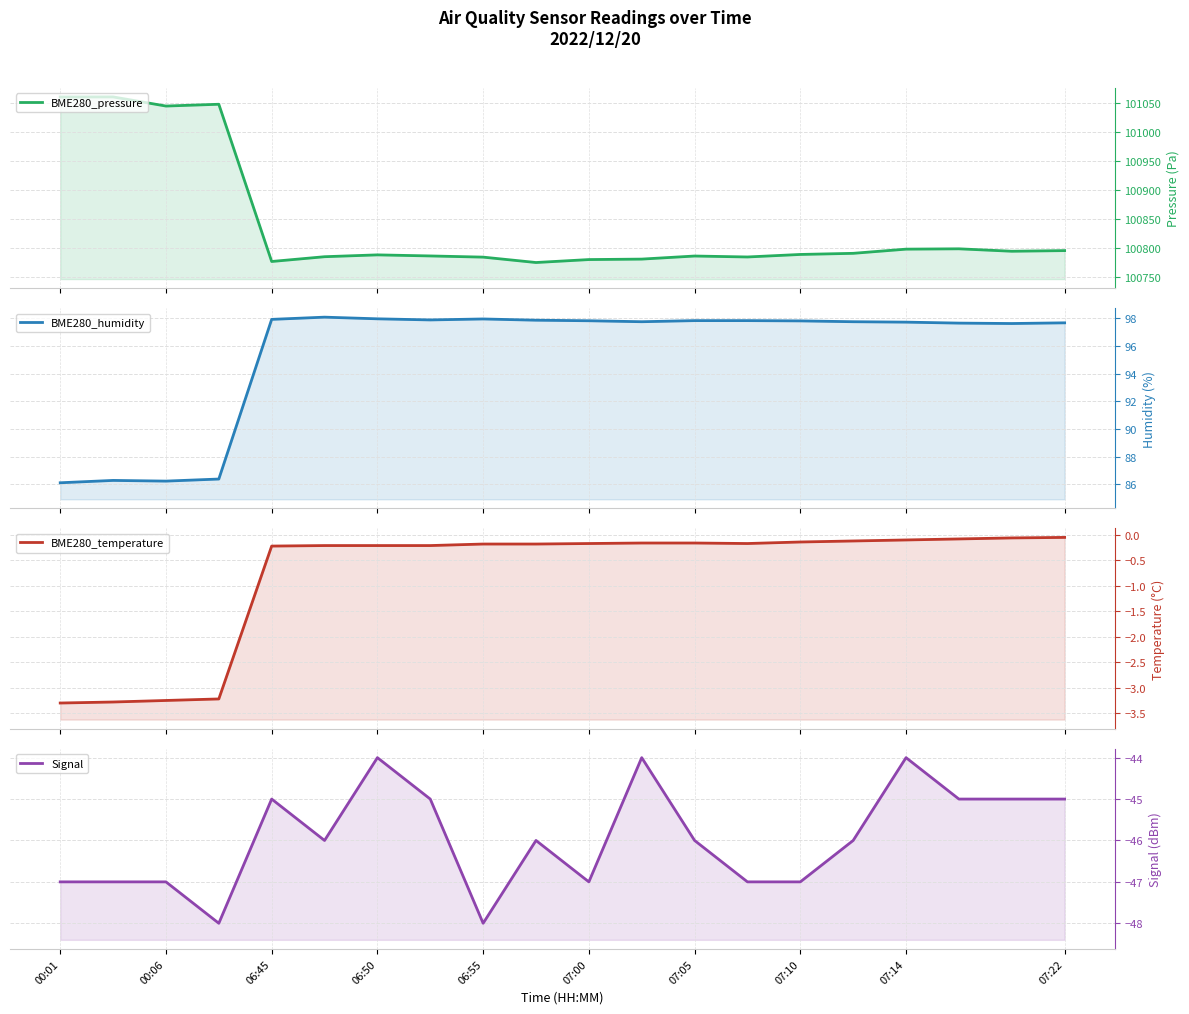

True or false: BME280_pressure and BME280_temperature intersect in this chart.

False